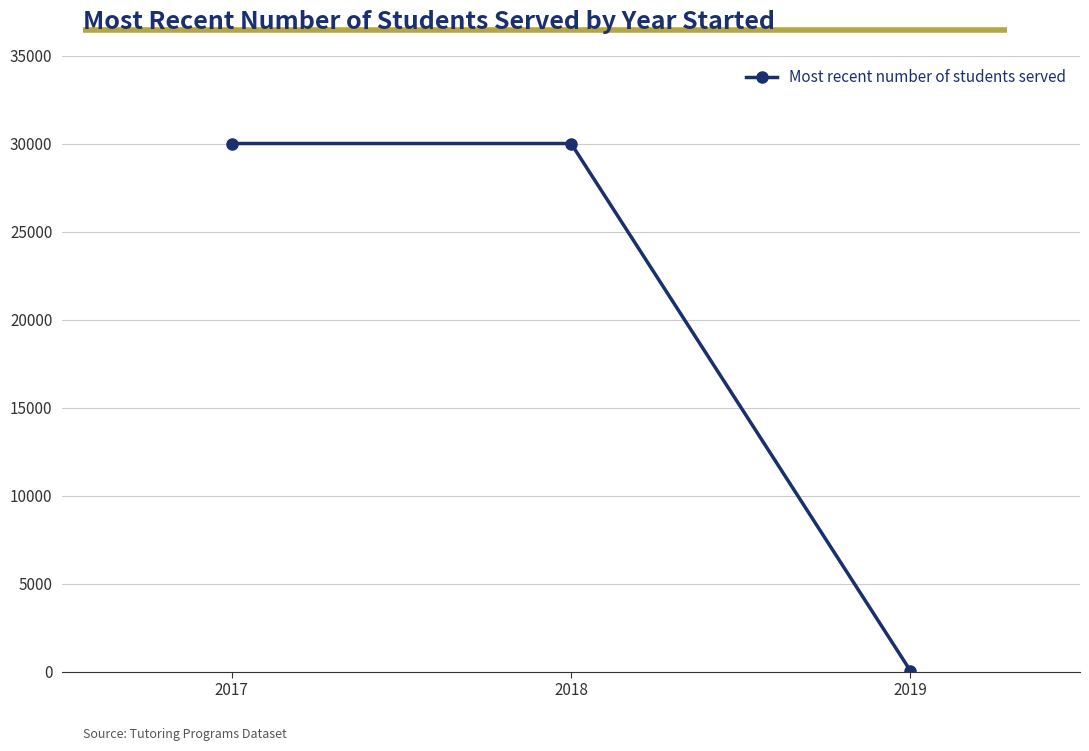

How many lines are shown in the chart?

1